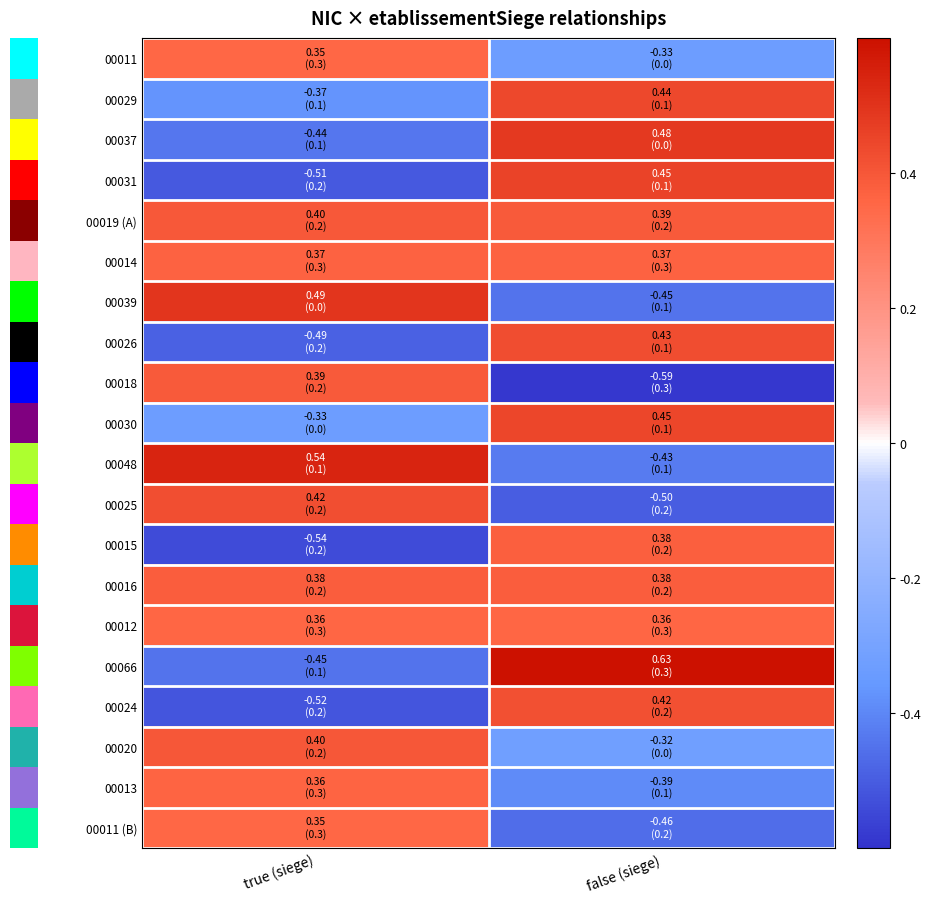

Count the number of data series in this chart.

20